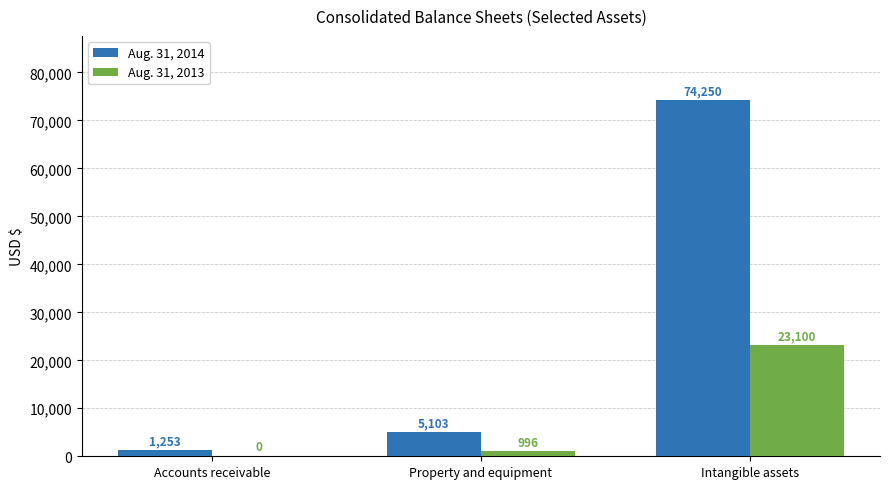

Count the number of data series in this chart.

2